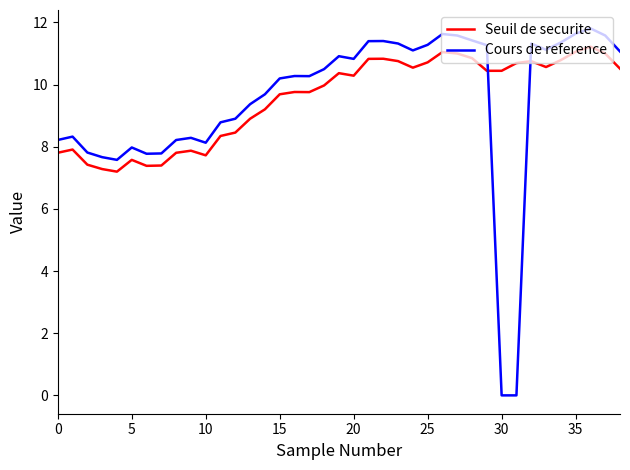

What is the difference between the maximum and minimum values in the Cours de reference series?

11.8